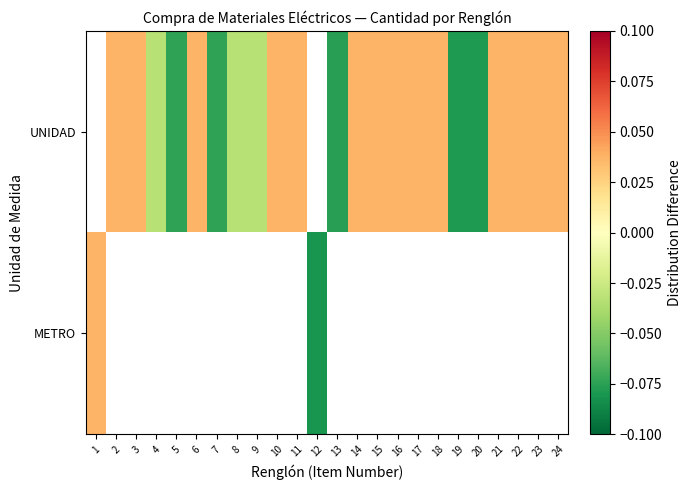

Is the value of UNIDAD at 1 greater than the value of METRO at 6?

No